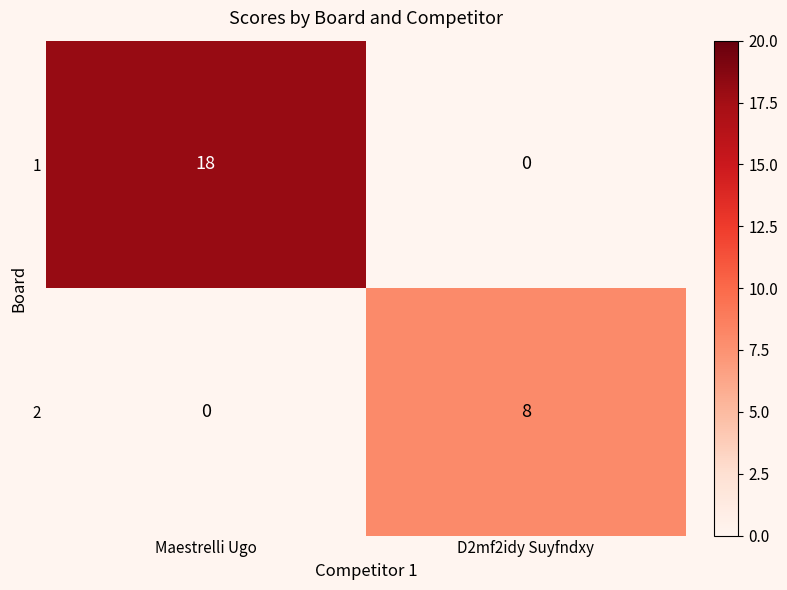

How many positive values does the 2 series have?

1